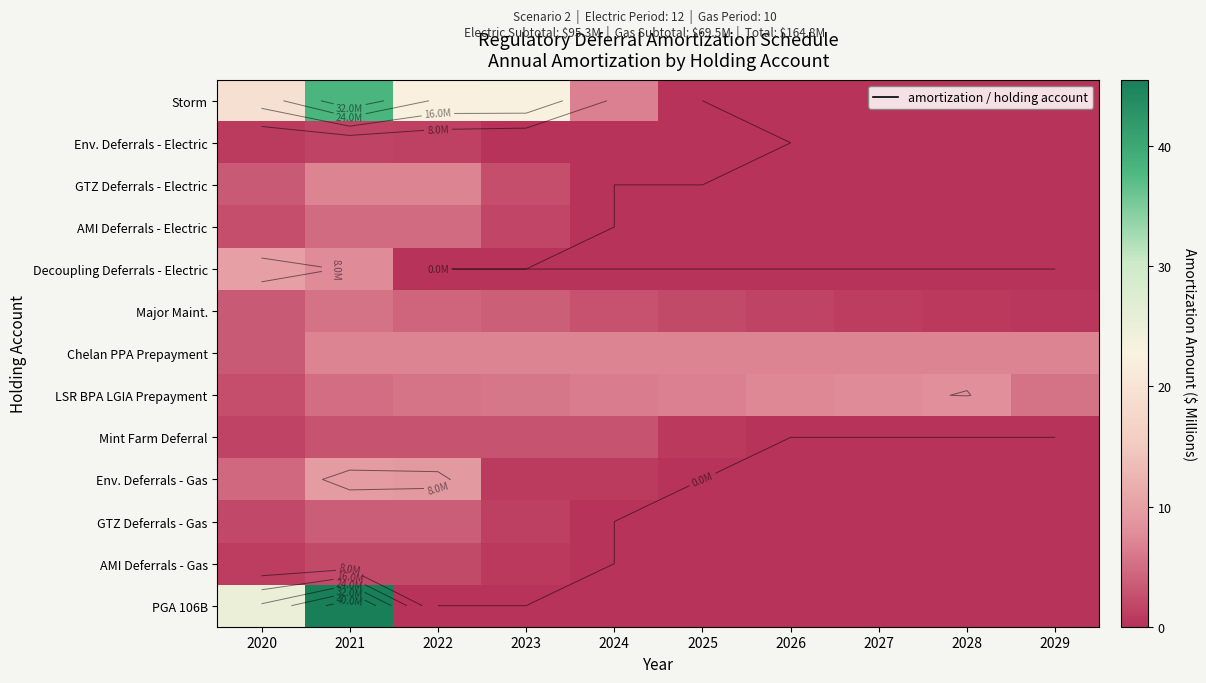

What is the spread (max minus min) of values at 2024?

7.1